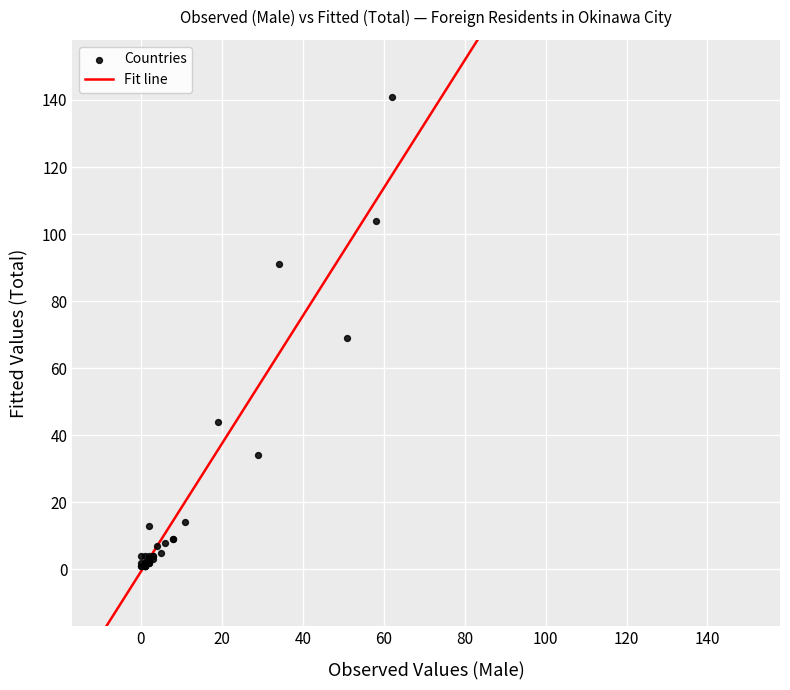

What Y value in the scatter plot is closest to 71?

69